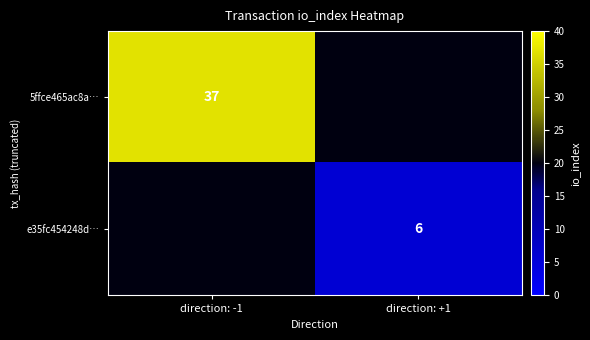

The 5ffce465ac8a… series shows 37 at direction: -1. True or false?

True